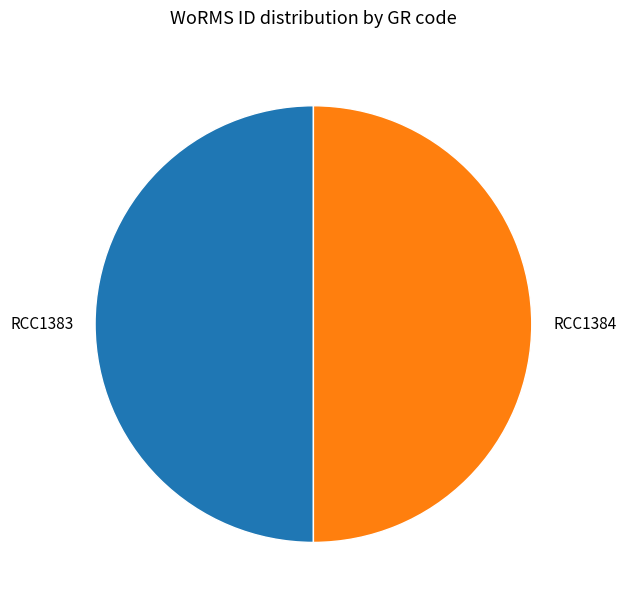

True or false: RCC1383 accounts for 50% of the total.

True